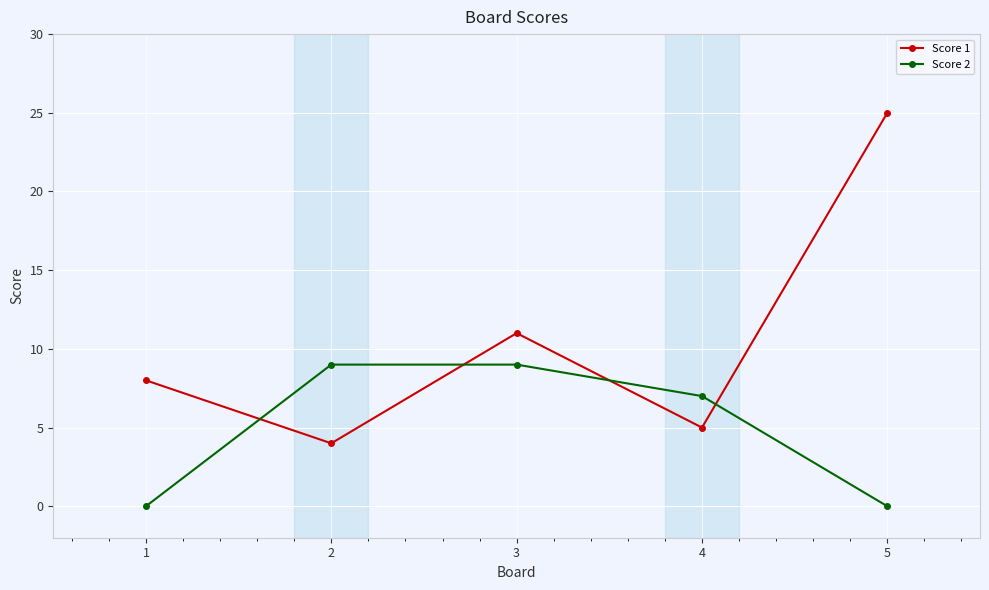

Does the chart display data point markers on the line(s)?

Yes